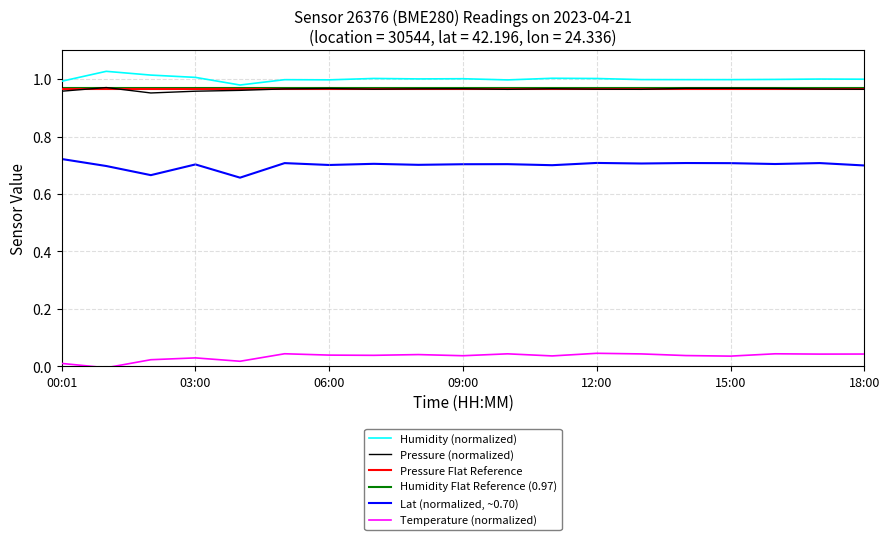

List the series in order of their peak value, highest first.

Humidity (normalized), Pressure (normalized), Humidity Flat Reference (0.97), Pressure Flat Reference, Lat (normalized, ~0.70), Temperature (normalized)